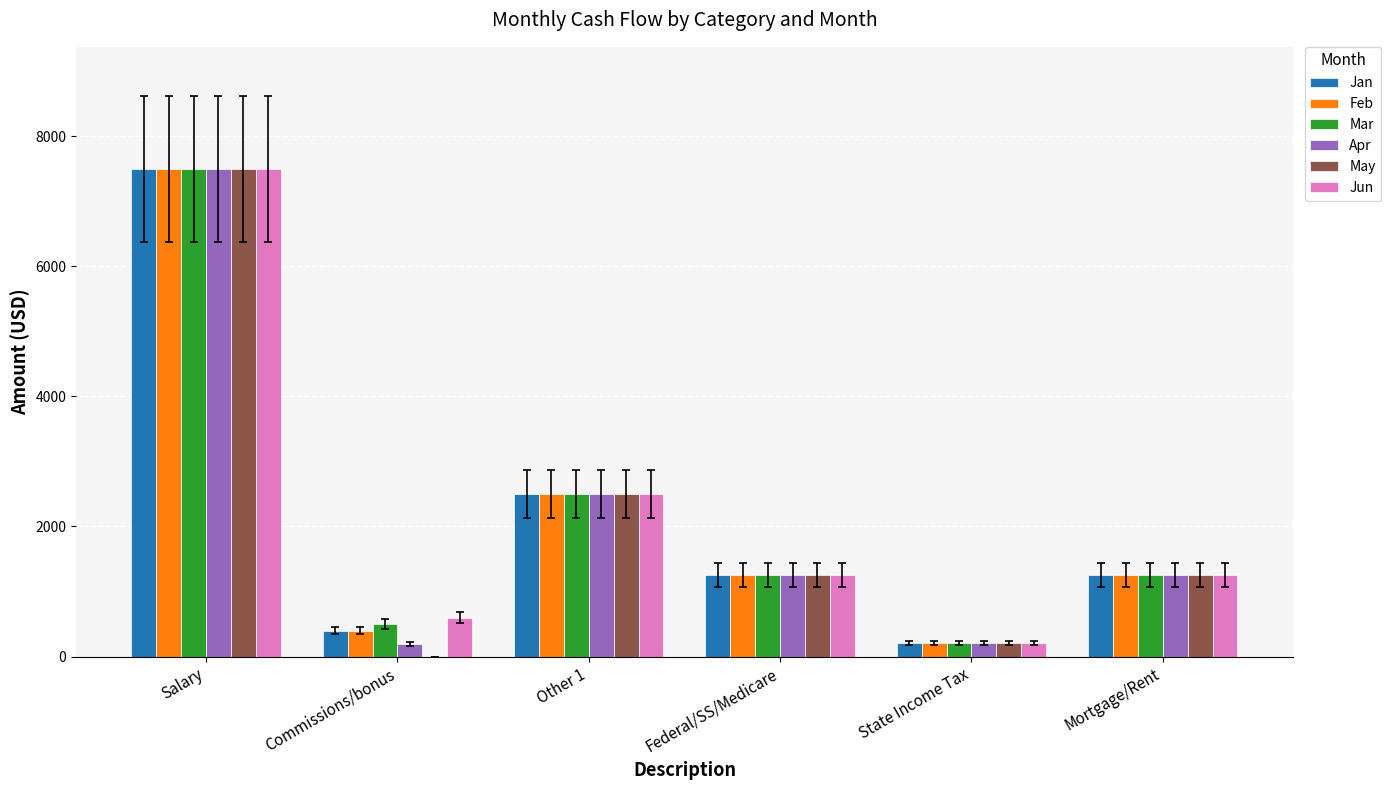

At which category is the sum across all series the highest?

Salary